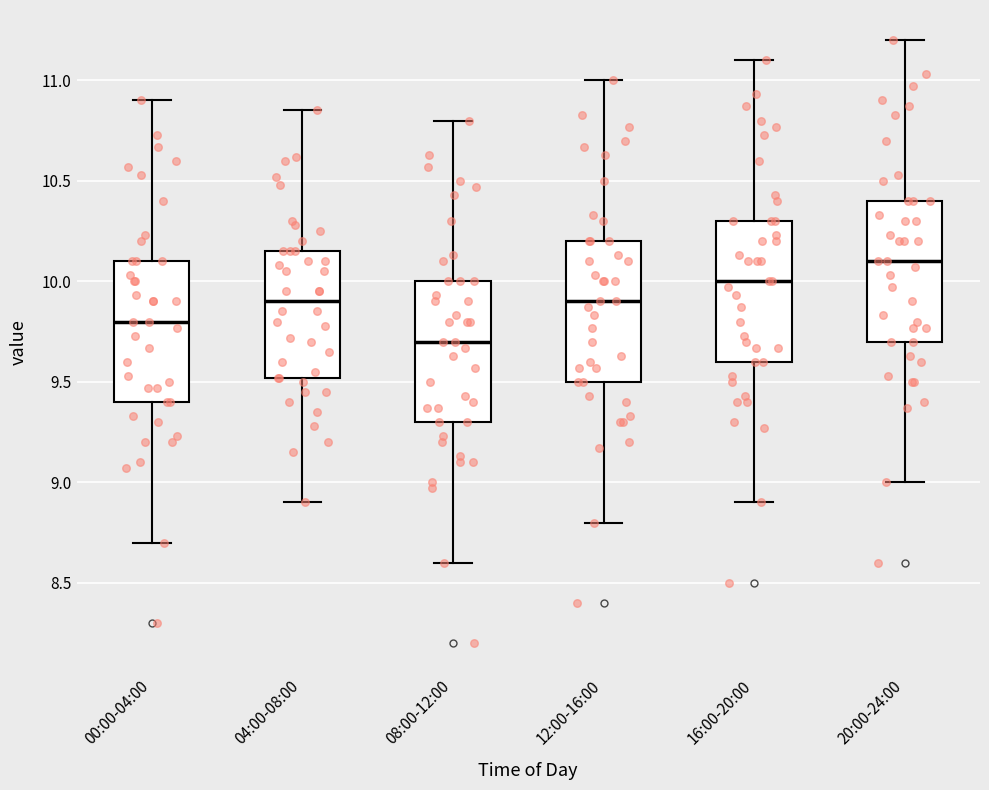

Which box has the lowest median line?

08:00-12:00